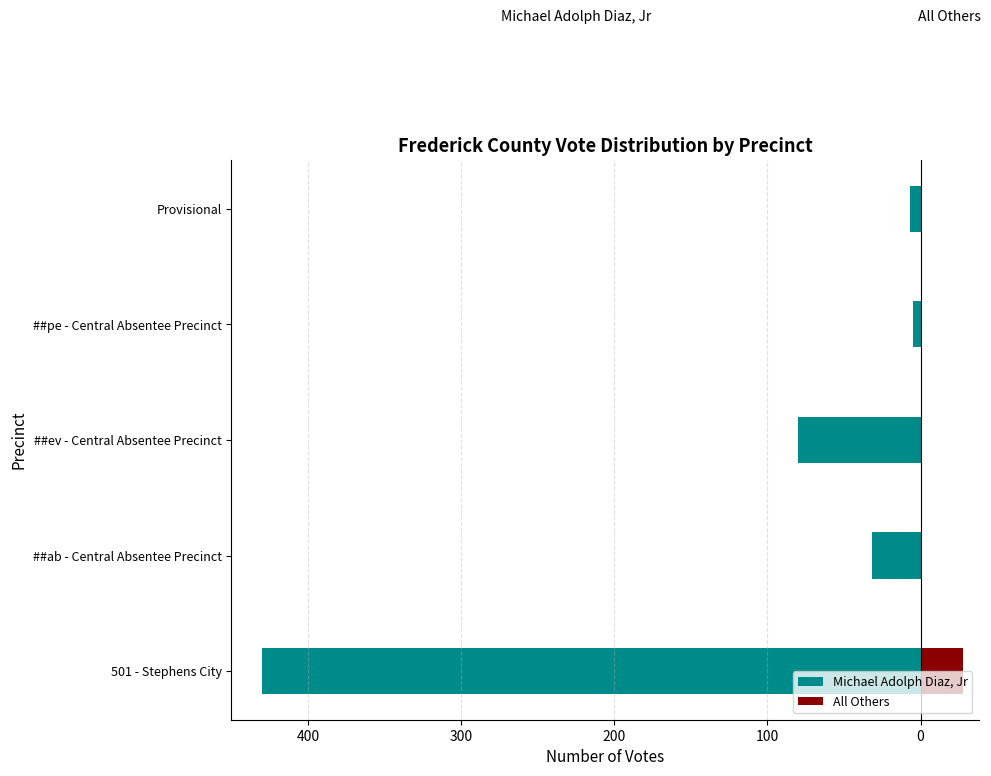

What is the difference between the maximum and minimum values in the All Others series?

28